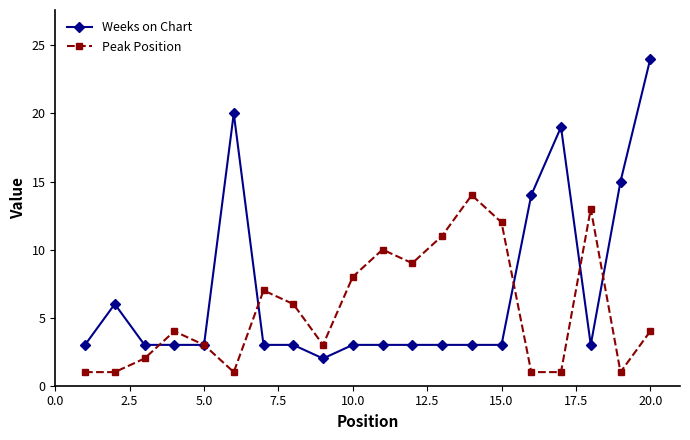

True or false: Weeks on Chart has more than 1 points higher than both neighbors.

True